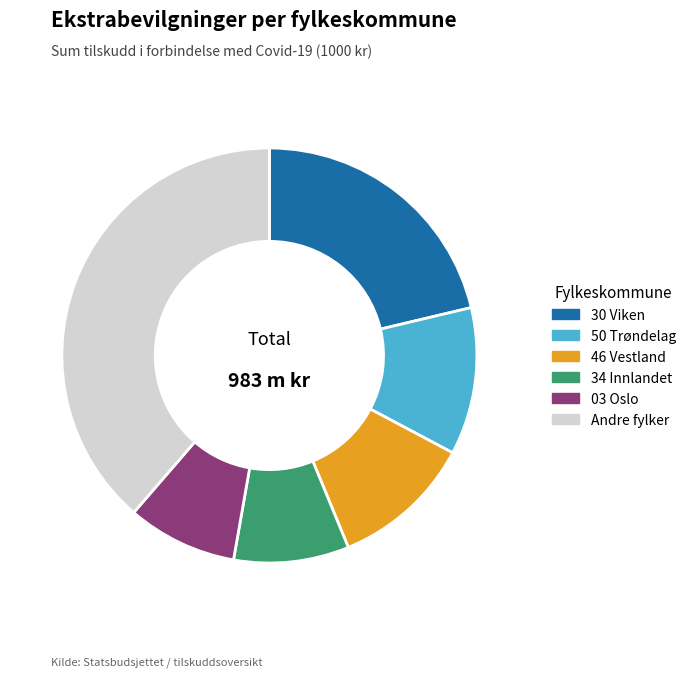

The 46 Vestland slice represents 1% of the pie. True or false?

False